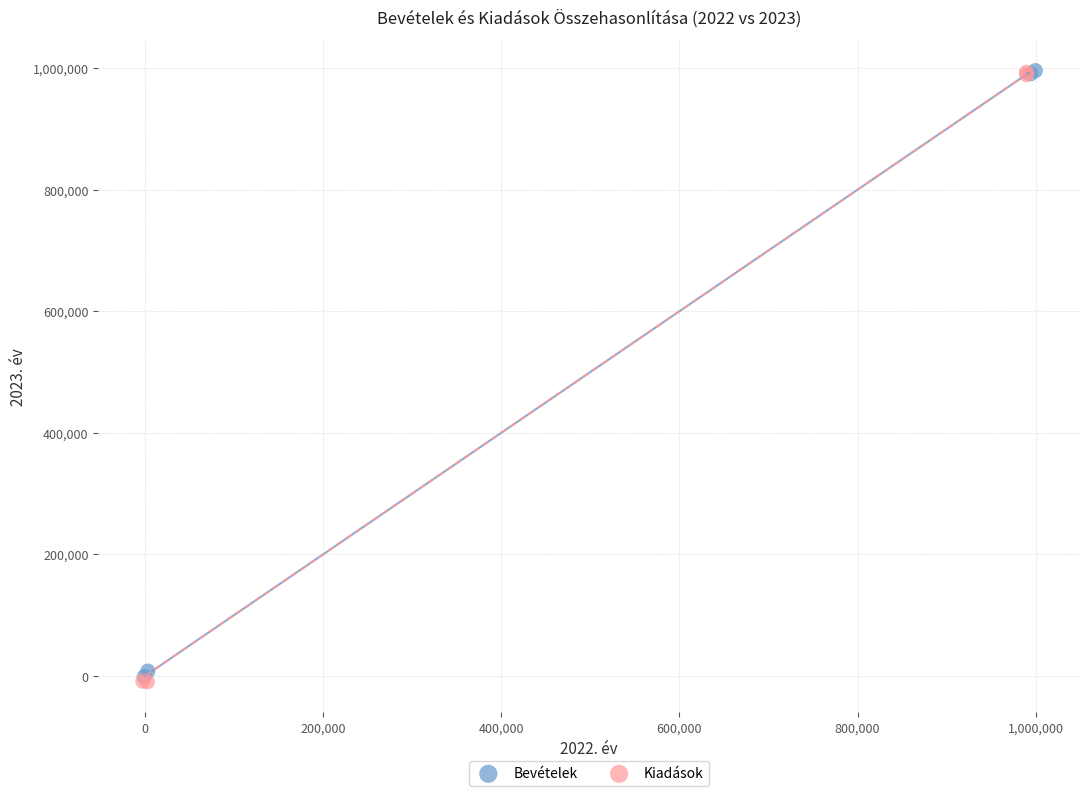

Which series has the largest Y range (max minus min)?

Kiadások